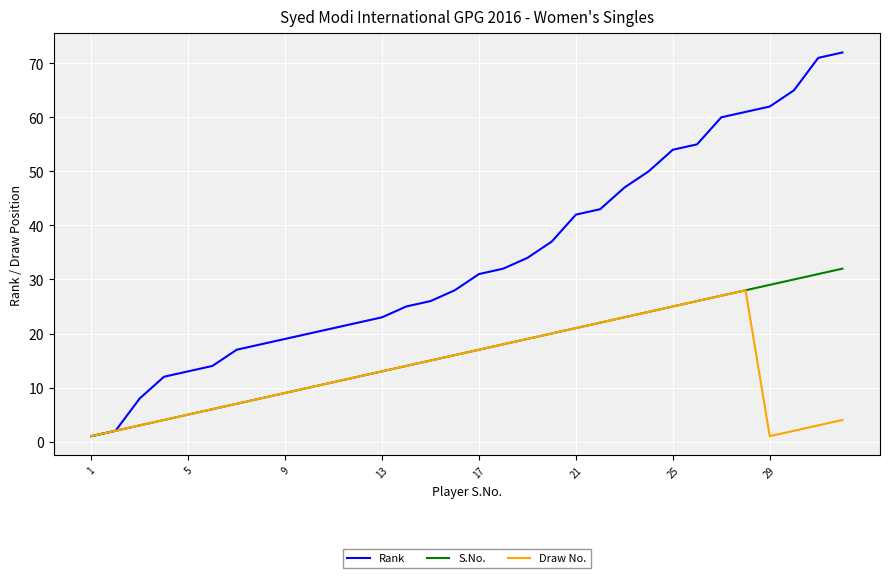

Which series has the largest total across all categories?

Rank